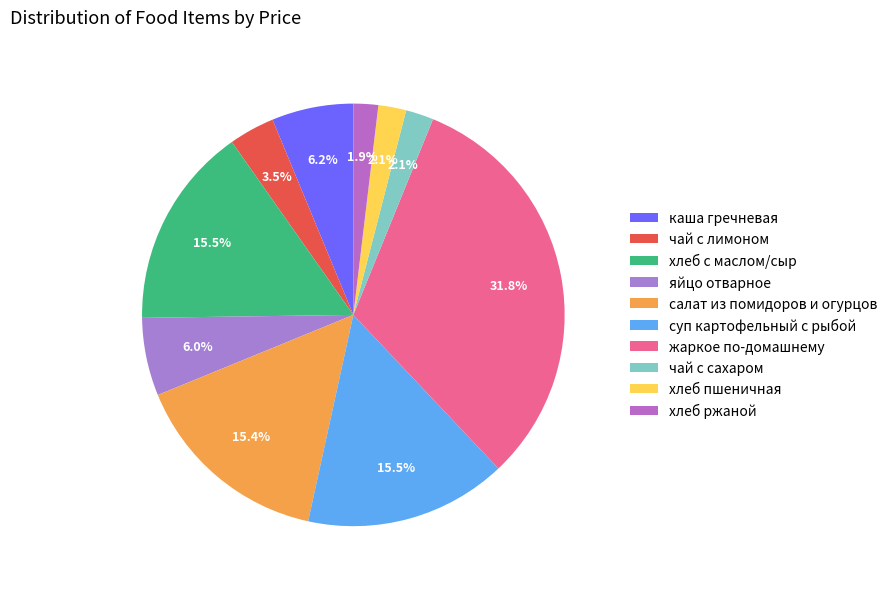

Does каша гречневая represent more than half of the total?

No